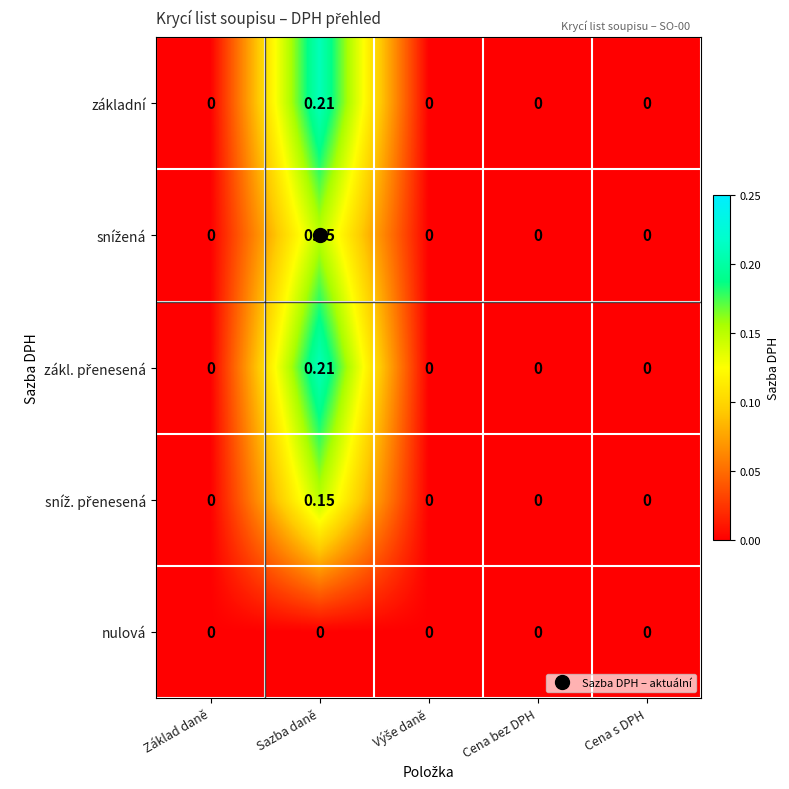

At which category is the sum across all series the highest?

Sazba daně